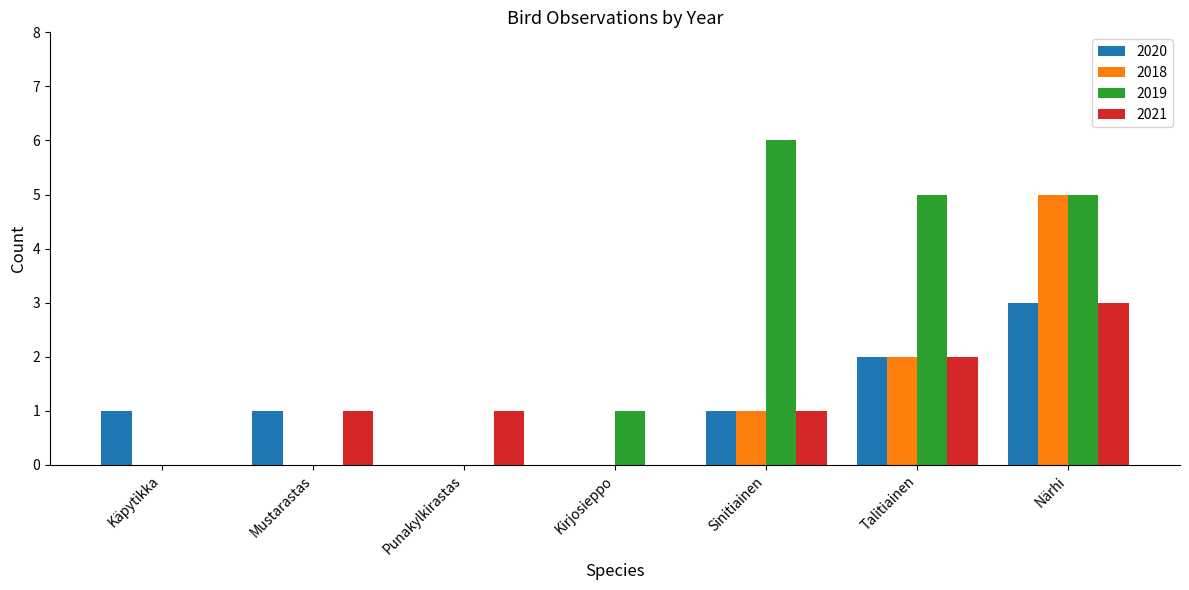

Which category has the highest value in the 2020 series?

Närhi